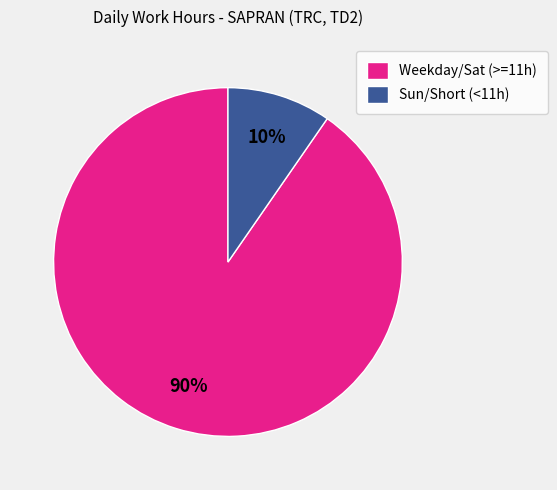

Which has a higher value, Sun/Short (<11h) or Weekday/Sat (>=11h)?

Weekday/Sat (>=11h)